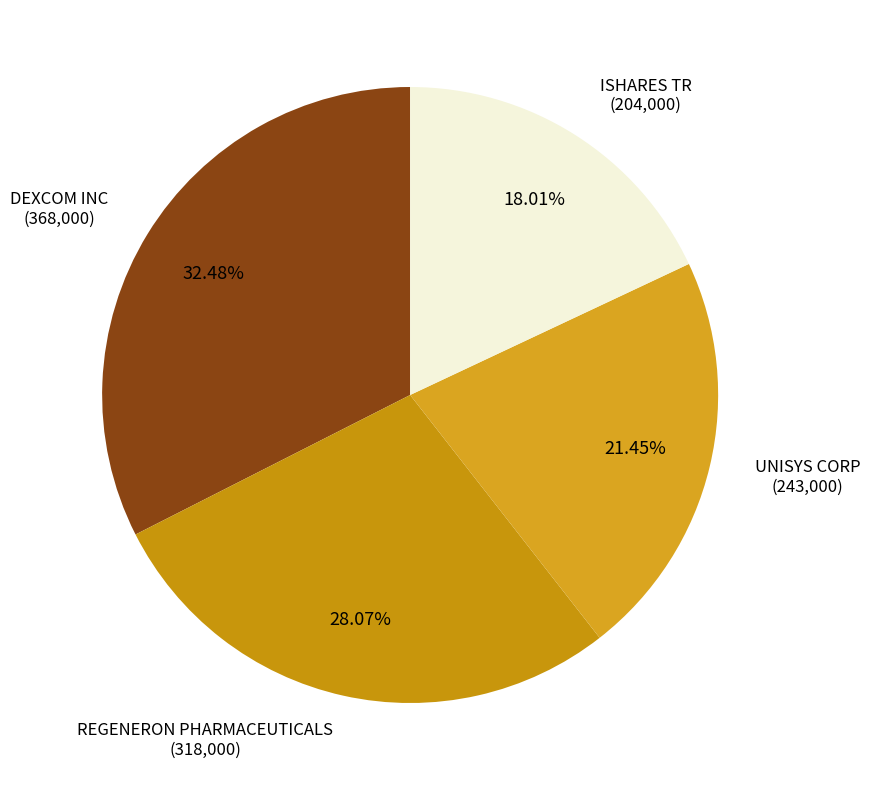

To the nearest percent, what is the difference between the largest and smallest slice percentages?

14%